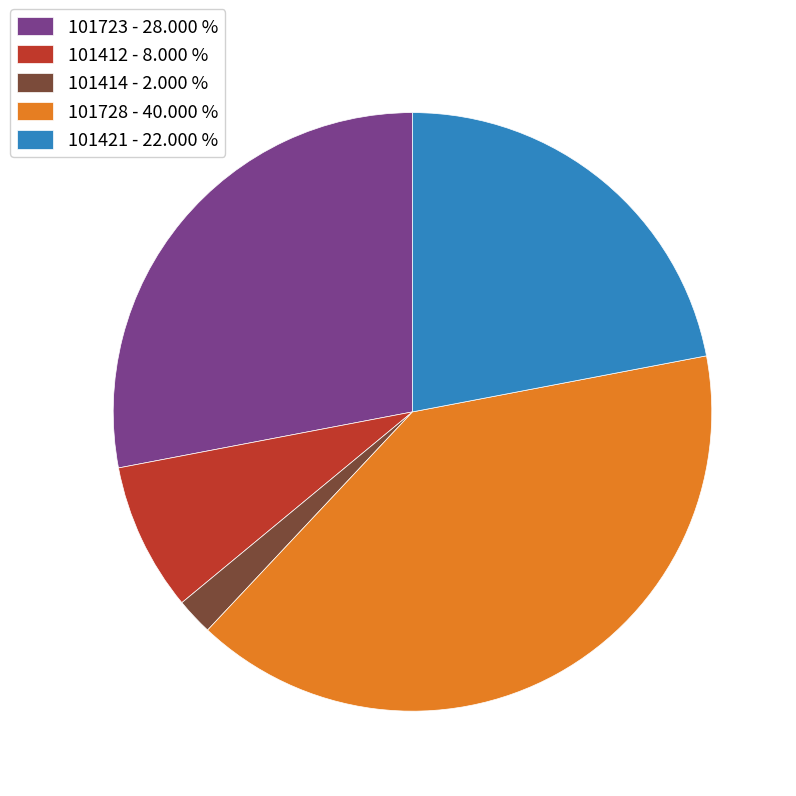

Is the sum of 101412 and 101728 greater than half?

No